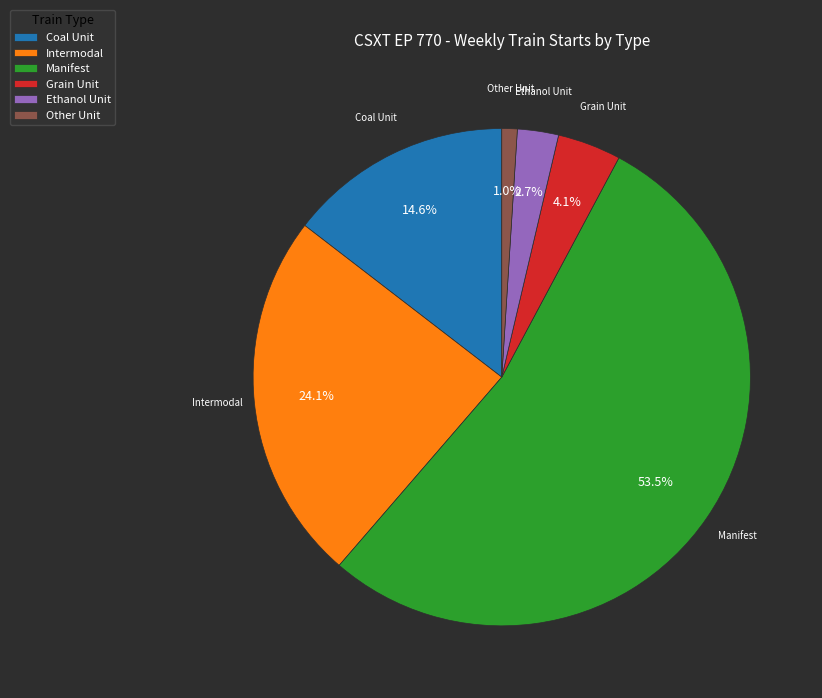

Combined, do Manifest and Other Unit account for over 50%?

Yes